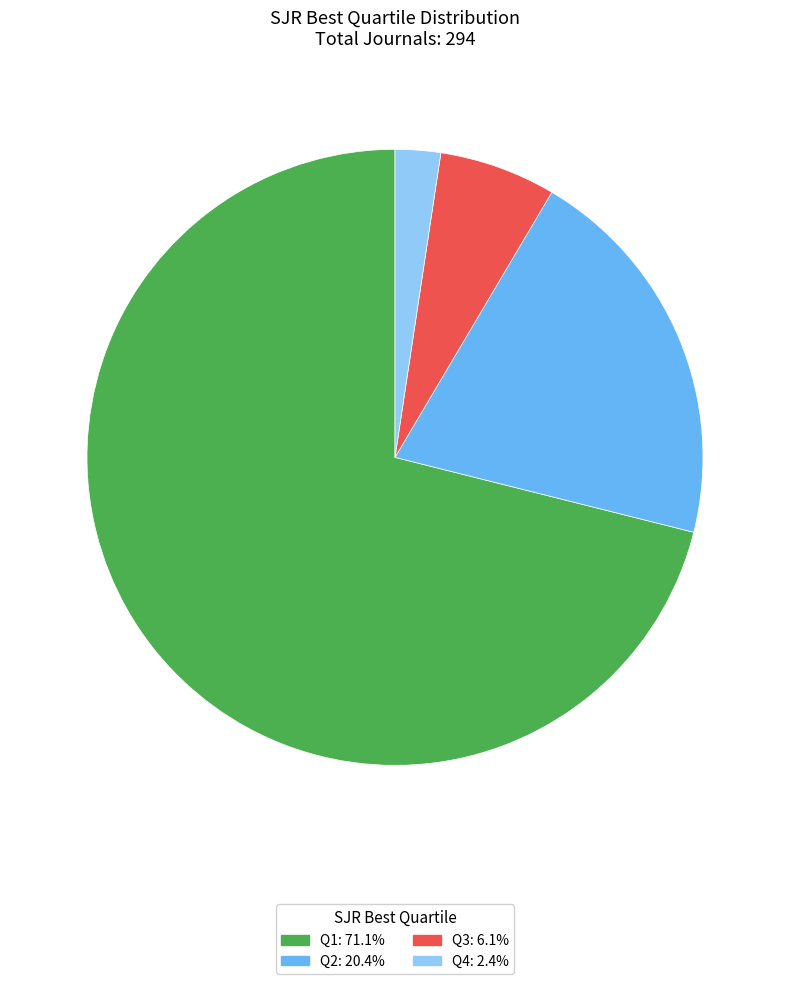

Does Q3 represent more than half of the total?

No